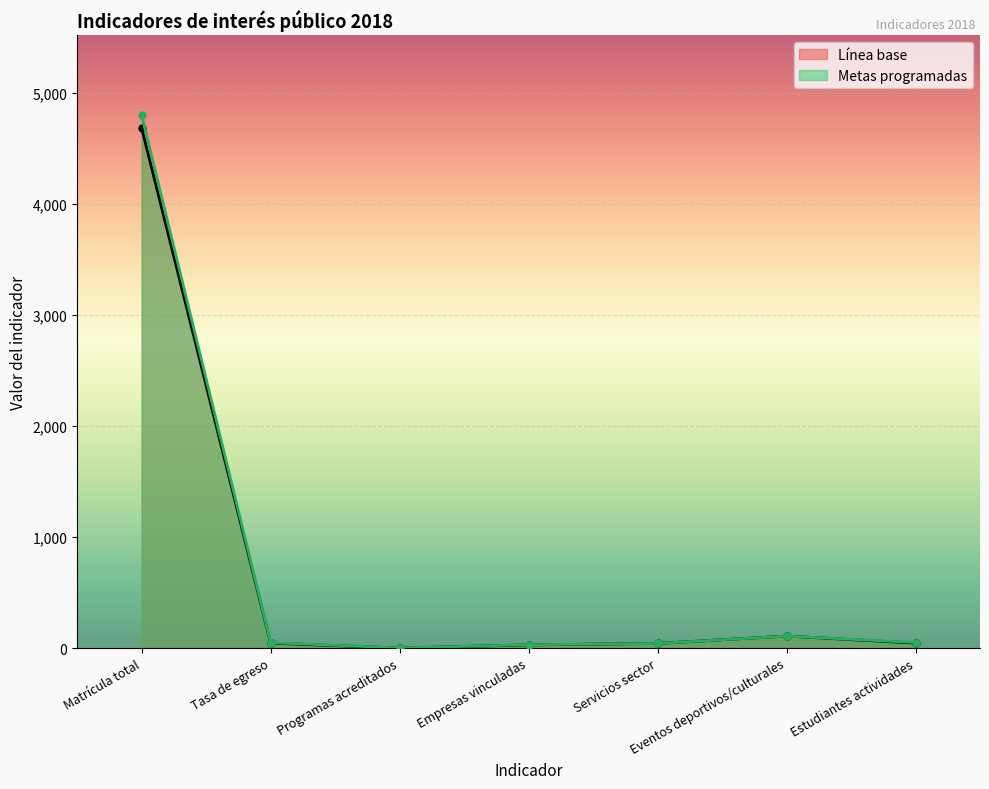

At which label does Línea base reach its peak?

Matrícula total